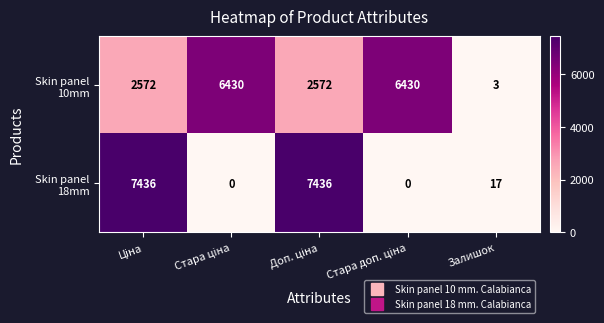

At how many categories does at least one series exceed 3313?

4